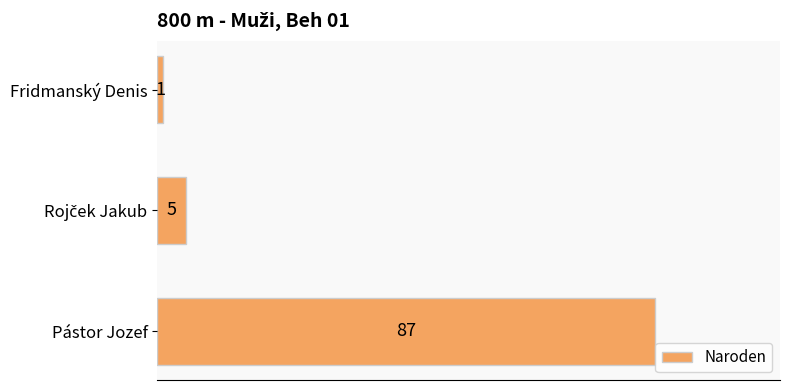

What is the value of the 3rd bar from the top?

87